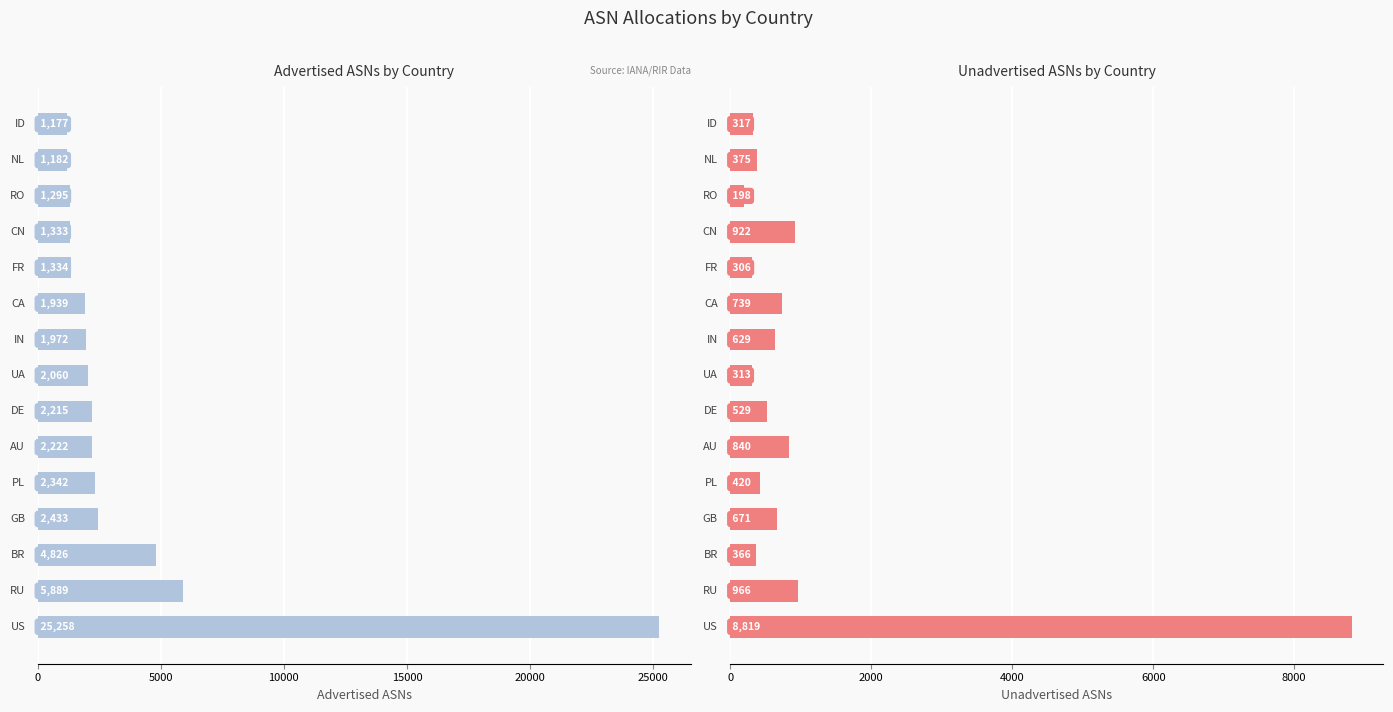

Which has a higher value, 10000 or 14?

10000